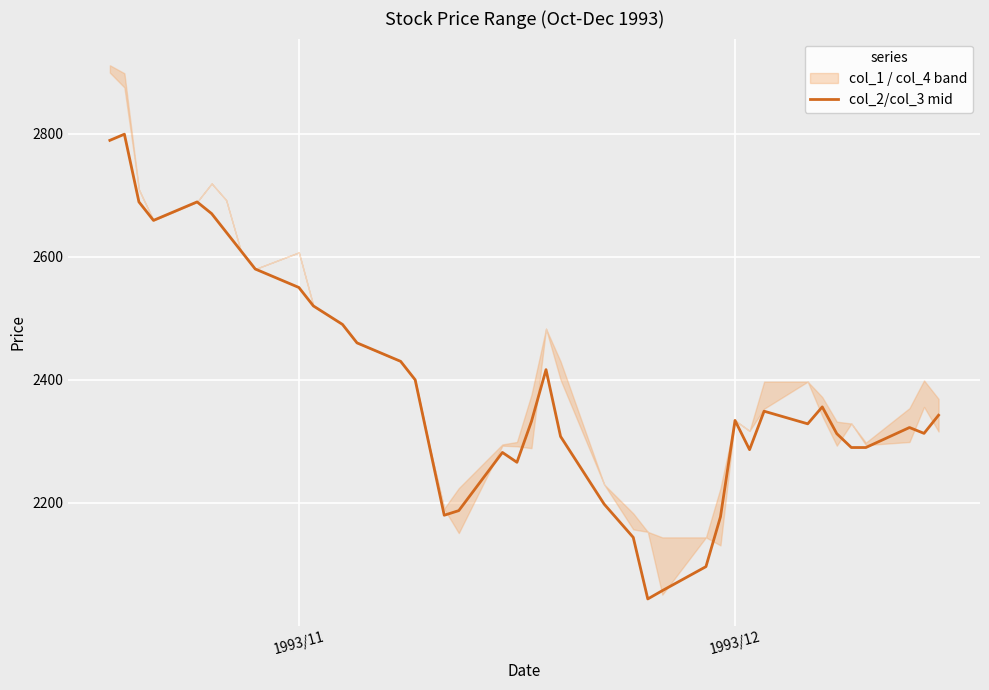

What is the lowest value of the col_2/col_3 mid series?

2044.0